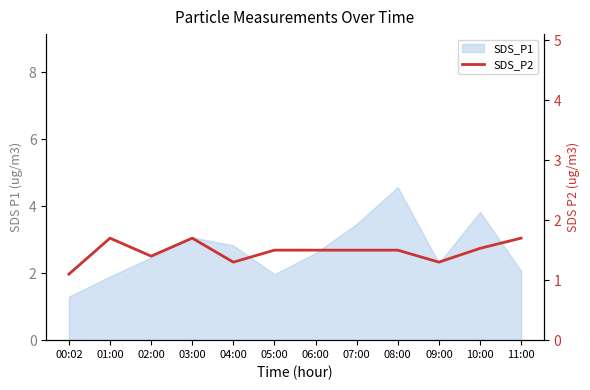

Is it true that the value at 05:00 is 1.5?

True